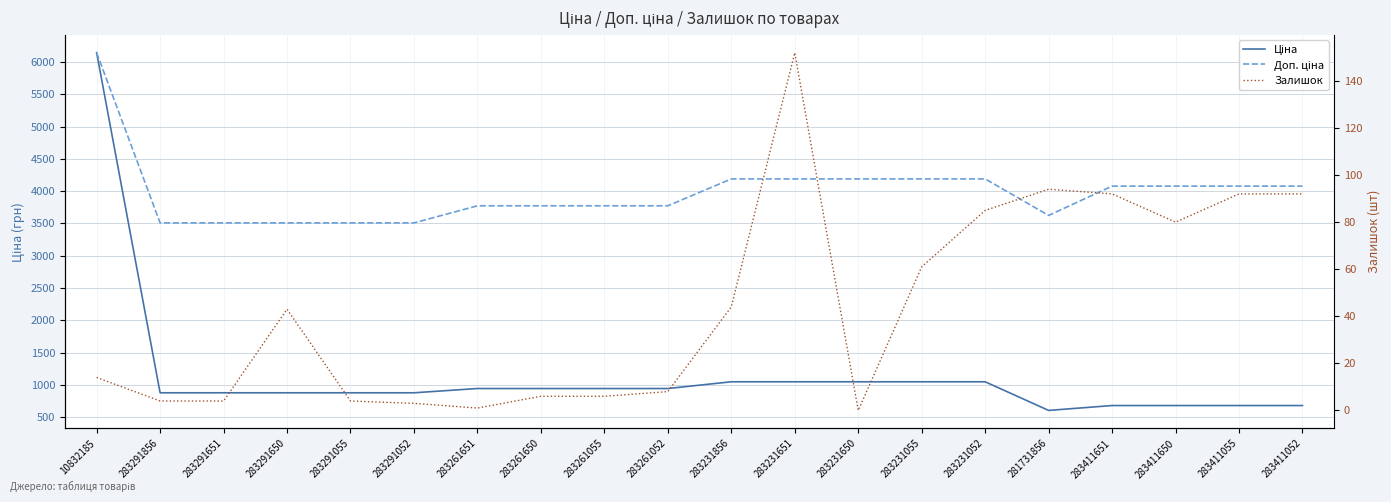

Reading left to right, list all the values displayed in this chart.

Ціна: 6143.2	877.0	877.0	877.0	877.0	877.0	943.2	943.2	943.2	943.2	1047.2	1047.2	1047.2	1047.2	1047.2	604.0	679.6	679.6	679.6	679.6
Доп. ціна: 6143.2	3507.9	3507.9	3507.9	3507.9	3507.9	3772.7	3772.7	3772.7	3772.7	4188.7	4188.7	4188.7	4188.7	4188.7	3623.8	4077.6	4077.6	4077.6	4077.6
Залишок: 14.0	4.0	4.0	43.0	4.0	3.0	1.0	6.0	6.0	8.0	44.0	152.0	0.0	61.0	85.0	94.0	92.0	80.0	92.0	92.0